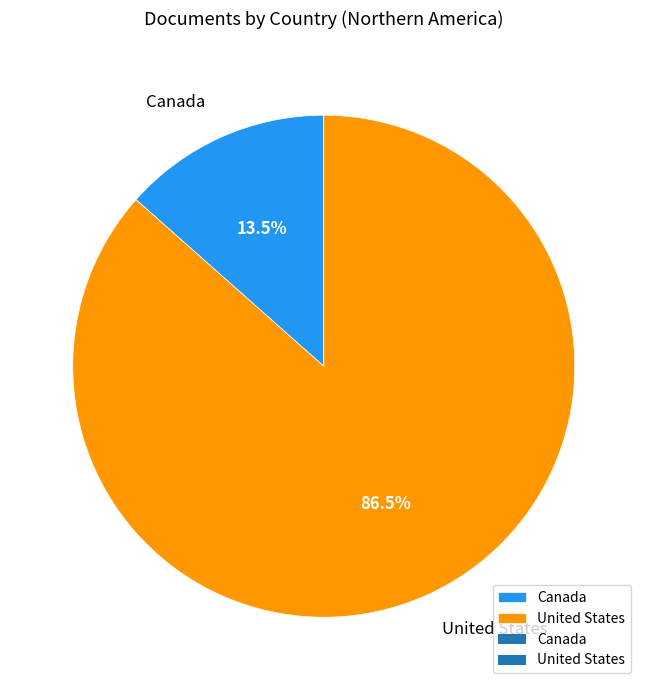

Between United States and Canada, which is larger?

United States